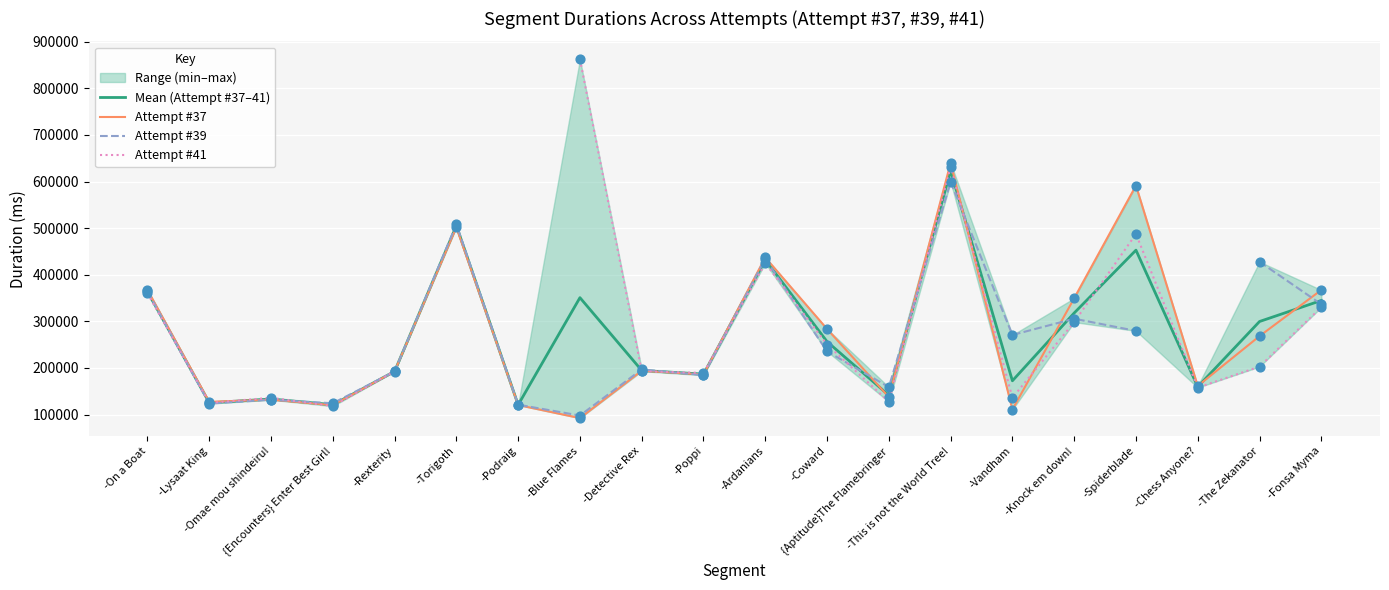

Is the value of Attempt #37 at -Omae mou shindeiru! greater than the value of Mean (Attempt #37–41) at -Lysaat King?

Yes